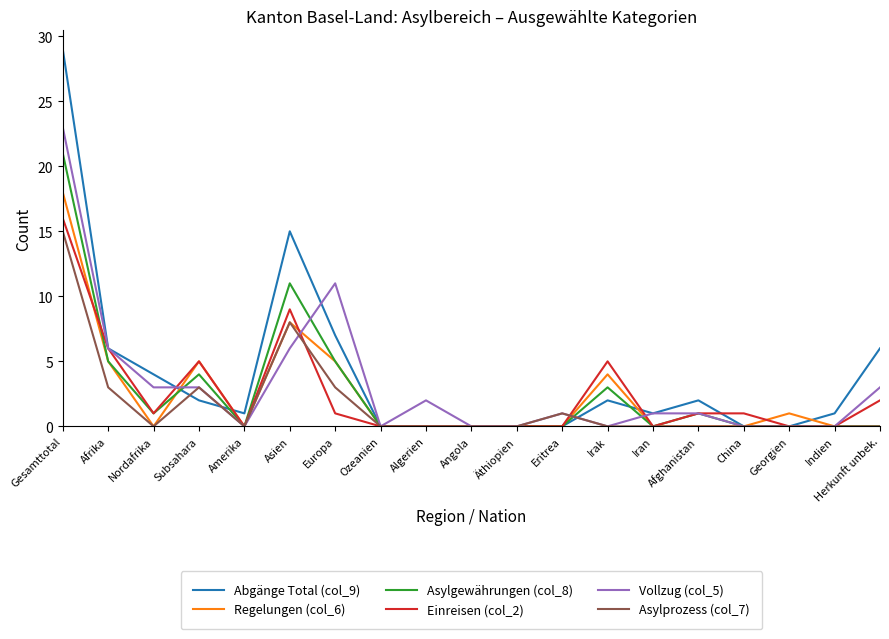

At which category does Abgänge Total (col_9) reach its first local peak?

Asien